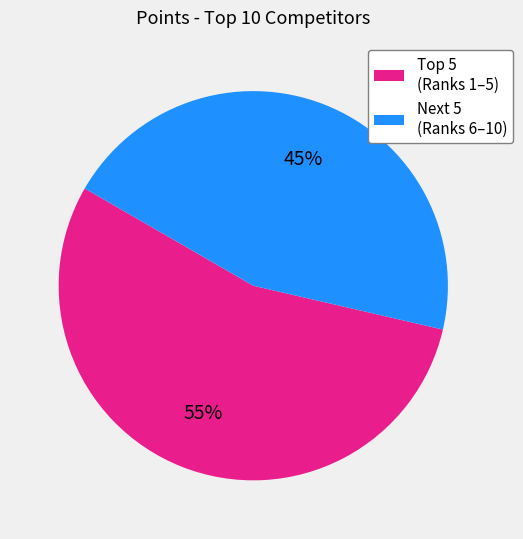

The Next 5 (Ranks 6–10) slice represents 51% of the pie. True or false?

False